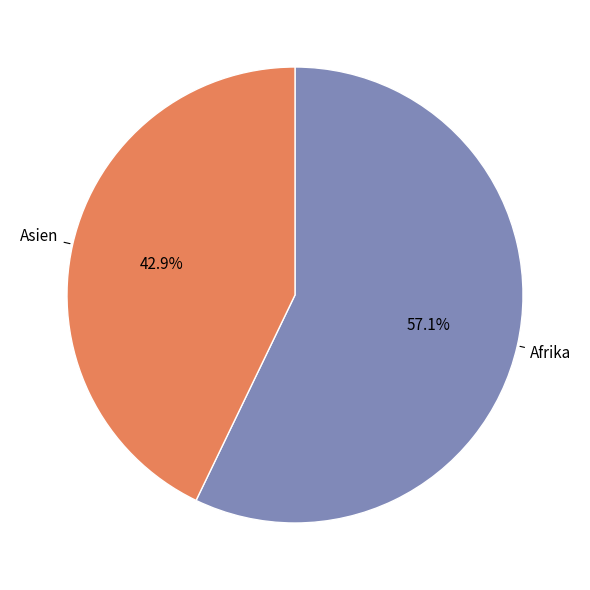

What is the ratio of the value at Afrika to the value at Asien?

1.3